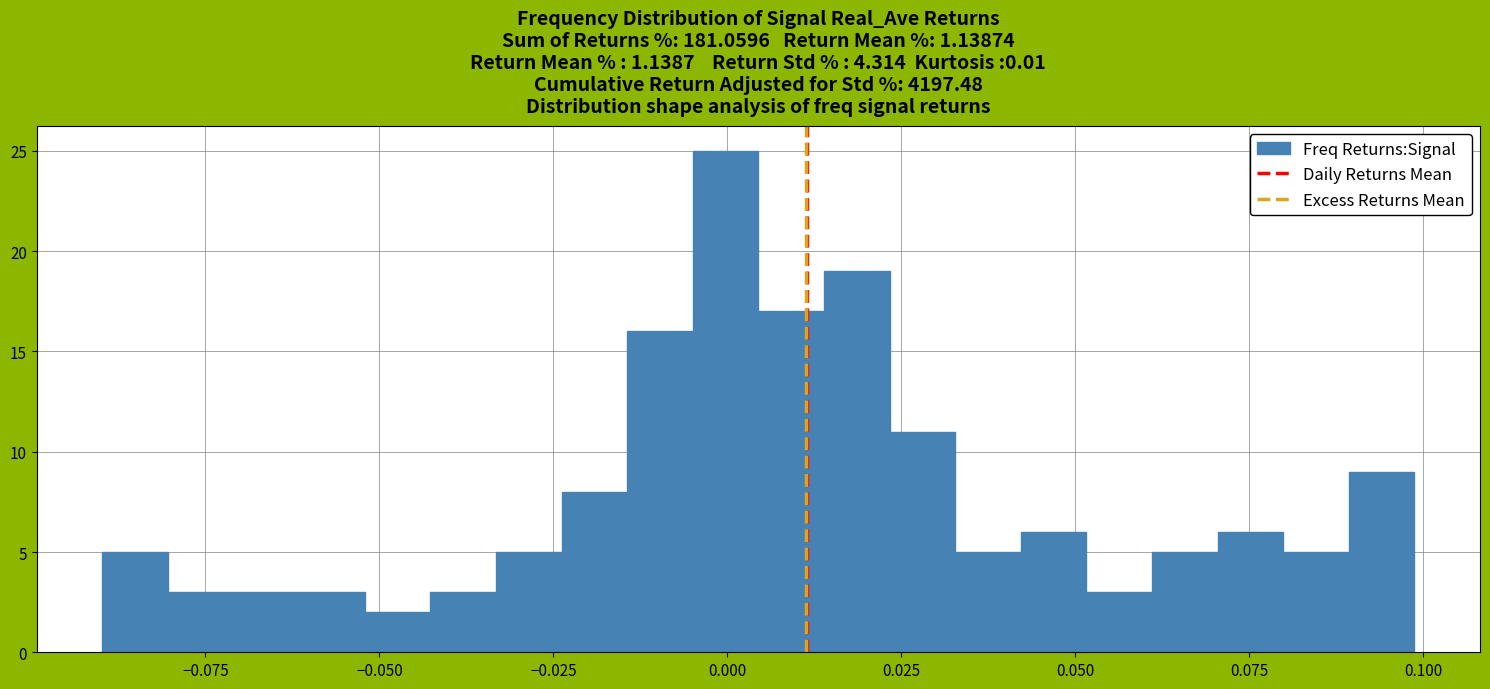

Read against the x-axis, roughly where is the centre of the tallest bar?

0.000